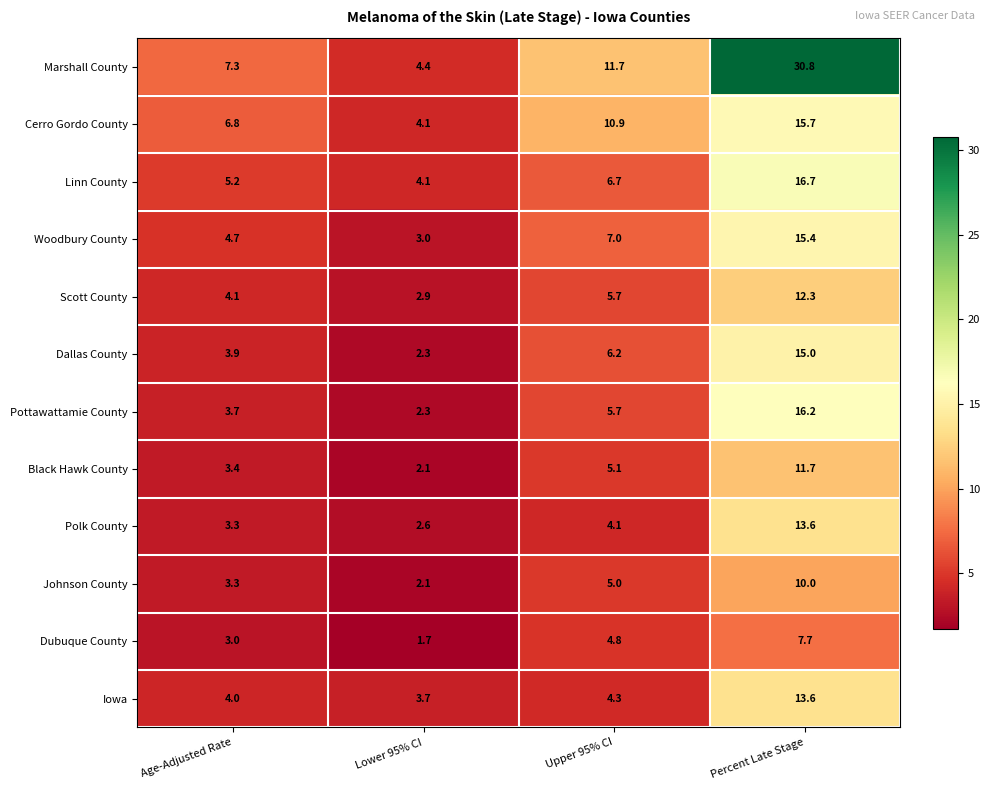

What value does the Black Hawk County series have at Upper 95% CI?

5.1